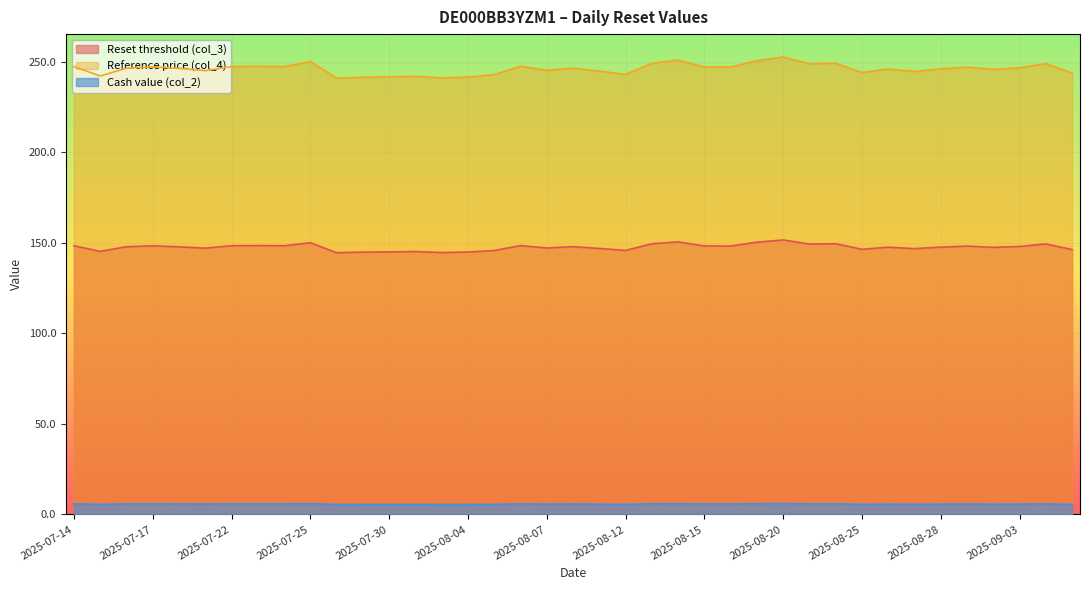

What is the difference between the maximum and minimum values in the Reset threshold (col_3) series?

7.0